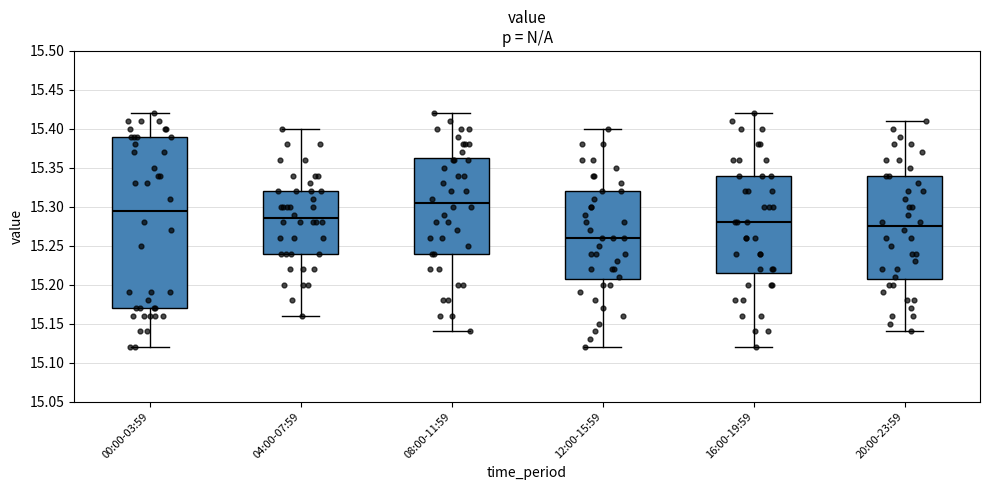

Which box's median line is the highest?

08:00-11:59